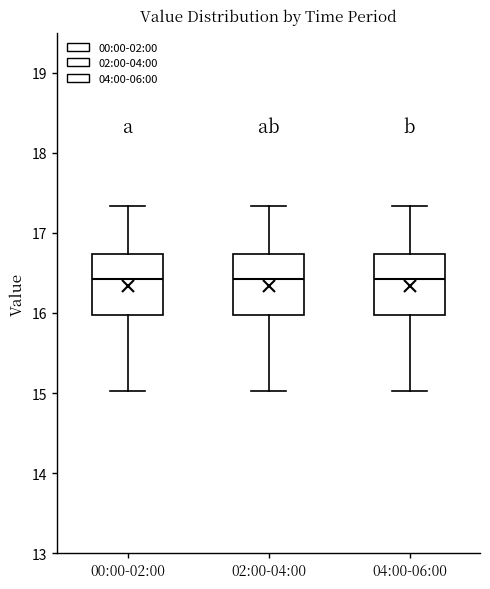

Where does the median line of the box for 00:00-02:00 sit on the y-axis? The values are not printed on the chart, so give them approximately, as read against the axis.

16.4